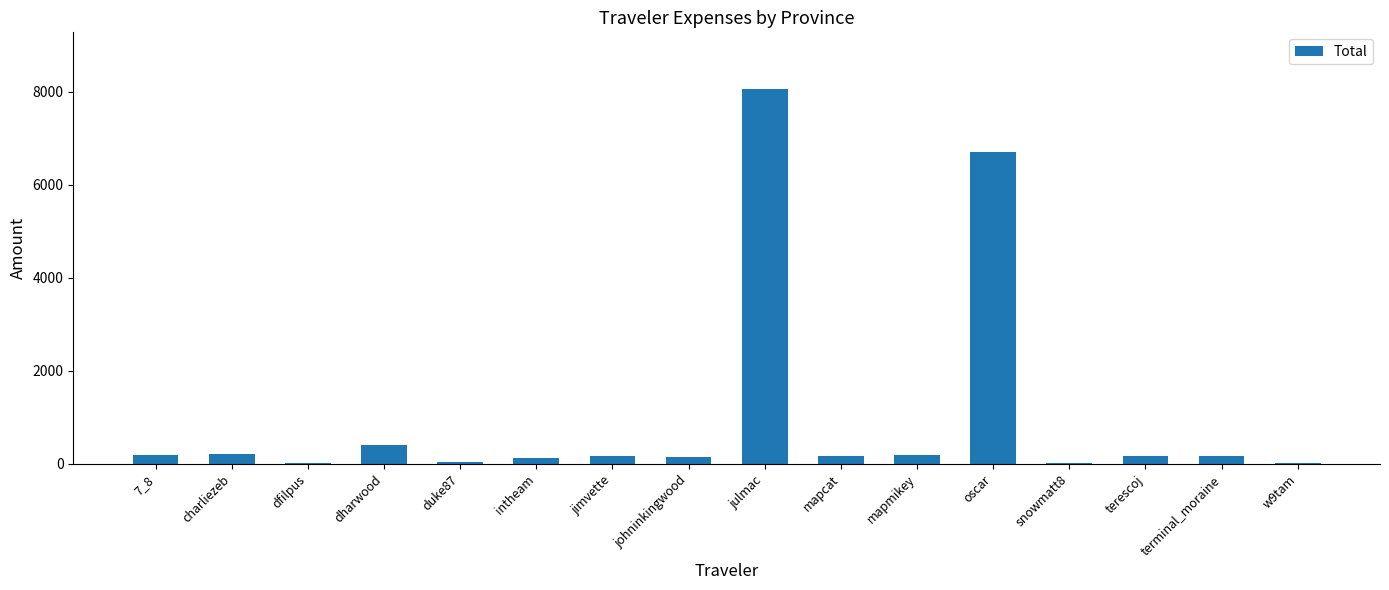

Which label corresponds to the largest value in the chart?

julmac